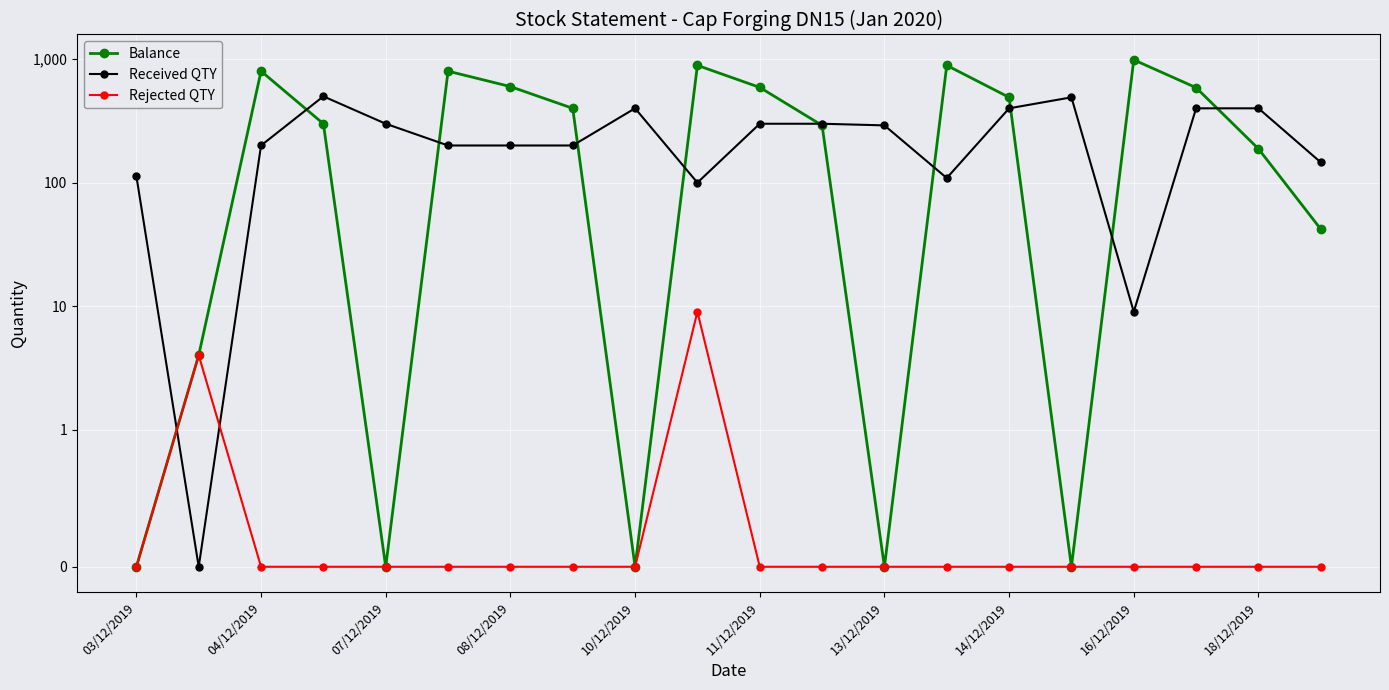

Which category has the lowest value in the Received QTY series?

04/12/2019